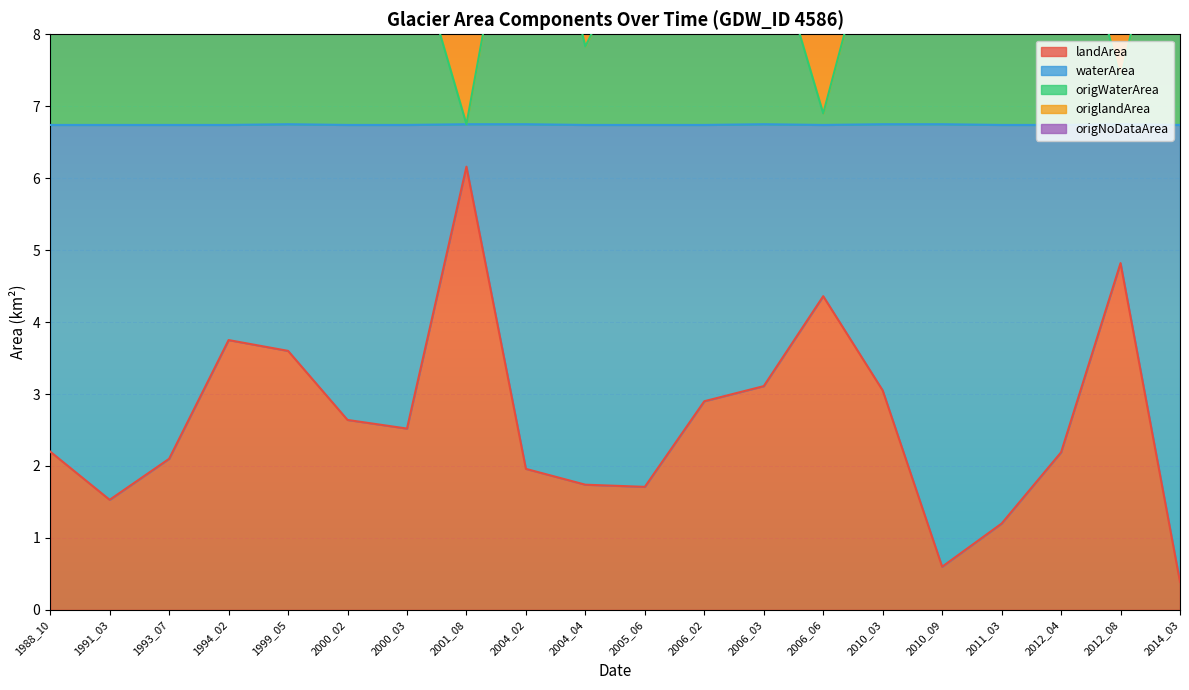

The value of landArea at 2011_03 is 1.2. True or false?

True